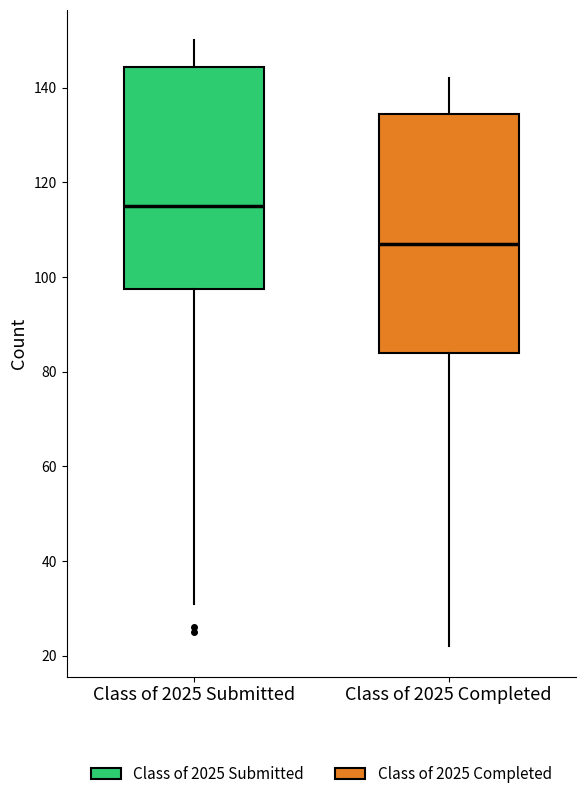

Reading left to right, transcribe this box plot: for each box, give where its median line is, the range the box spans, and where its two whiskers end, as read against the y-axis. The values are not printed on the chart, so give them approximately, as read against the axis.

Class of 2025 Submitted: median 116, box 98 to 144, whiskers 32 to 150
Class of 2025 Completed: median 108, box 84 to 134, whiskers 22 to 142